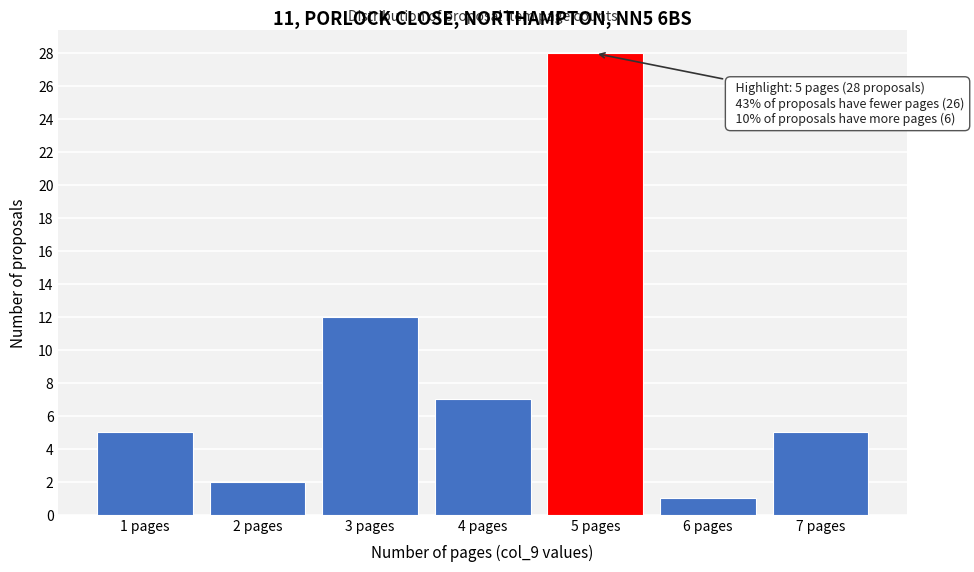

Reading left to right, list all the values displayed in this chart.

1 pages=5	2 pages=2	3 pages=12	4 pages=7	5 pages=28	6 pages=1	7 pages=5